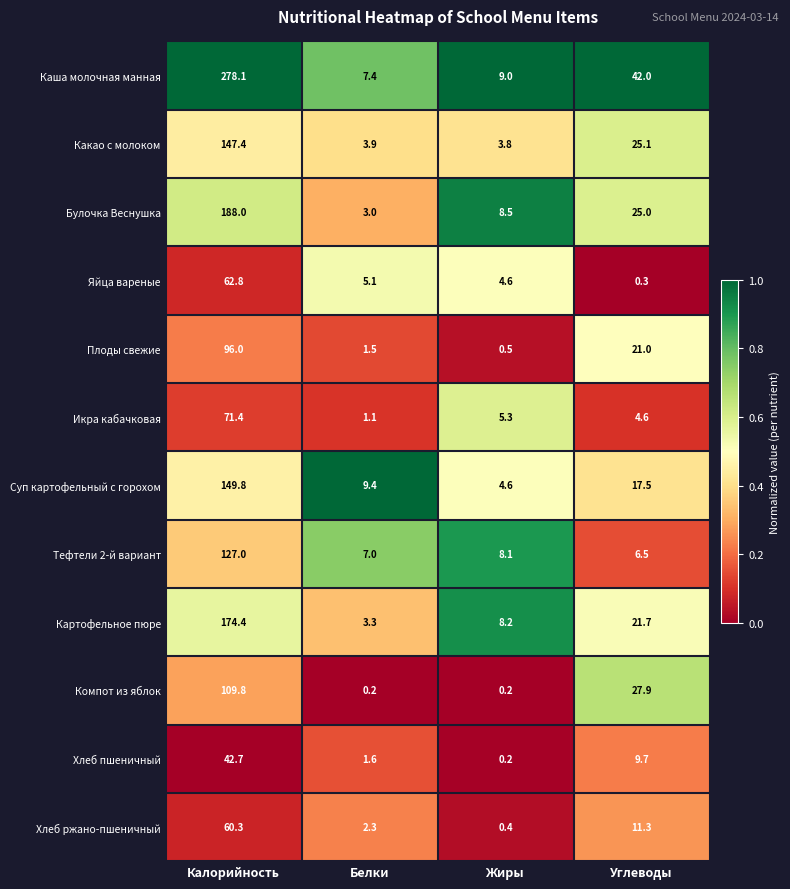

What is the difference between the Хлеб ржано-пшеничный values at Жиры and Белки?

1.9